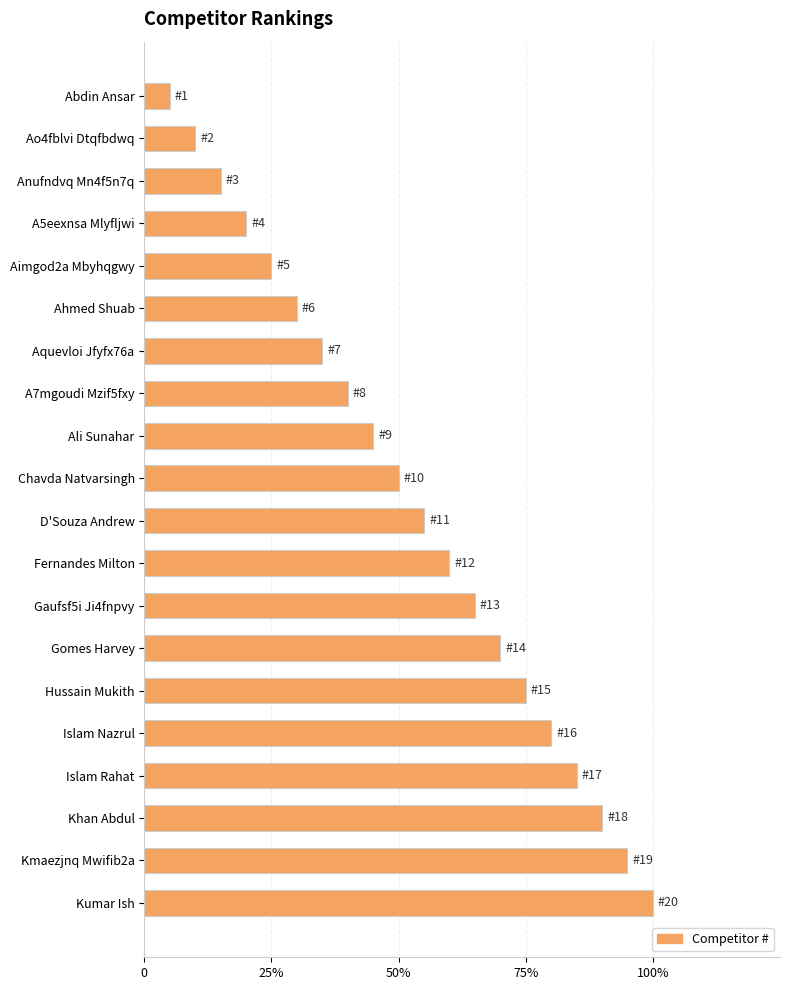

Are the bars horizontal?

Yes